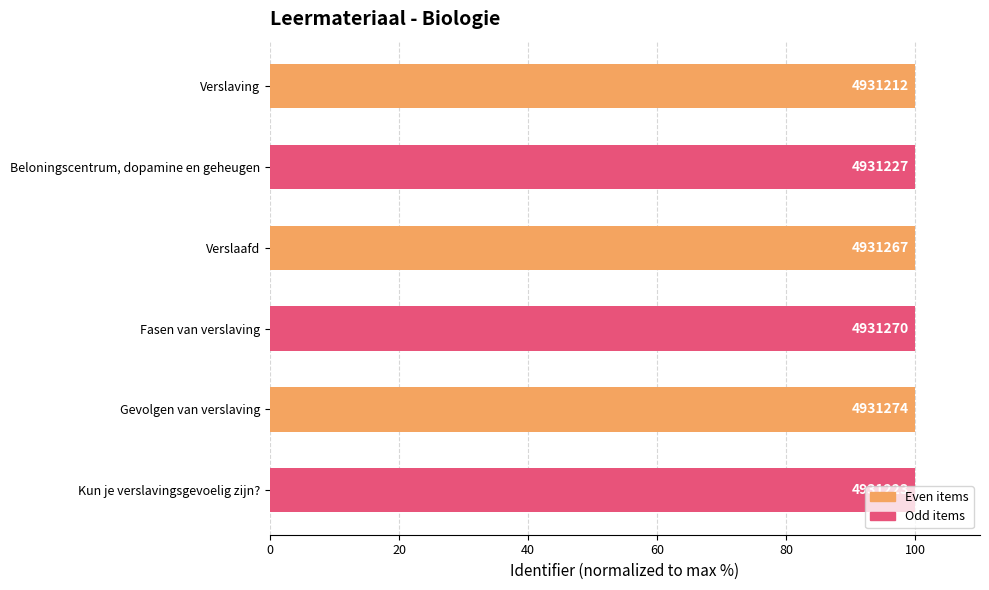

What is the average value?

100.0